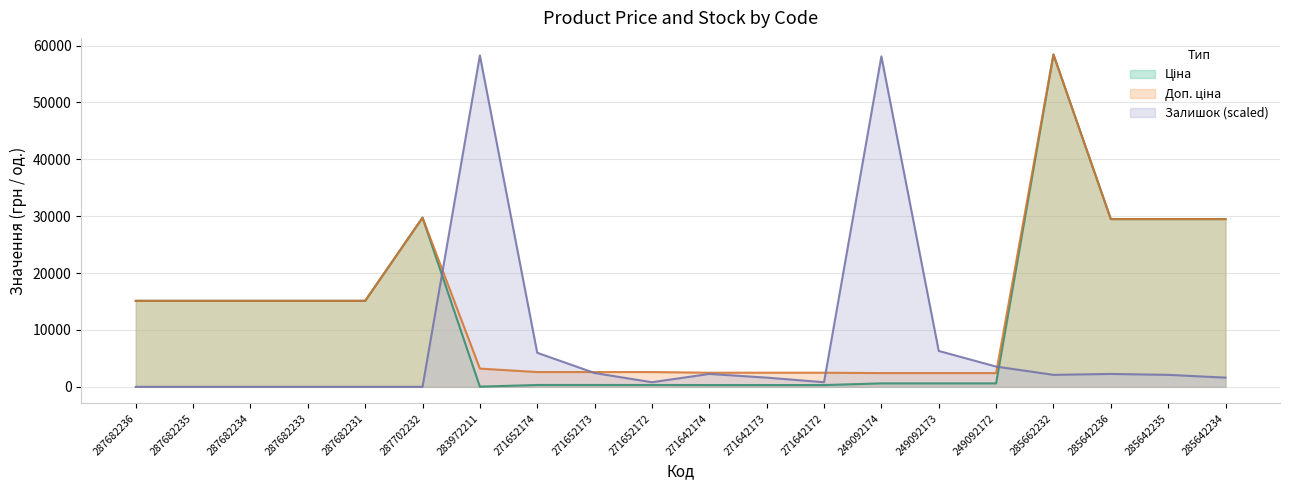

What is the difference between the maximum and minimum values in the Ціна series?

58394.5